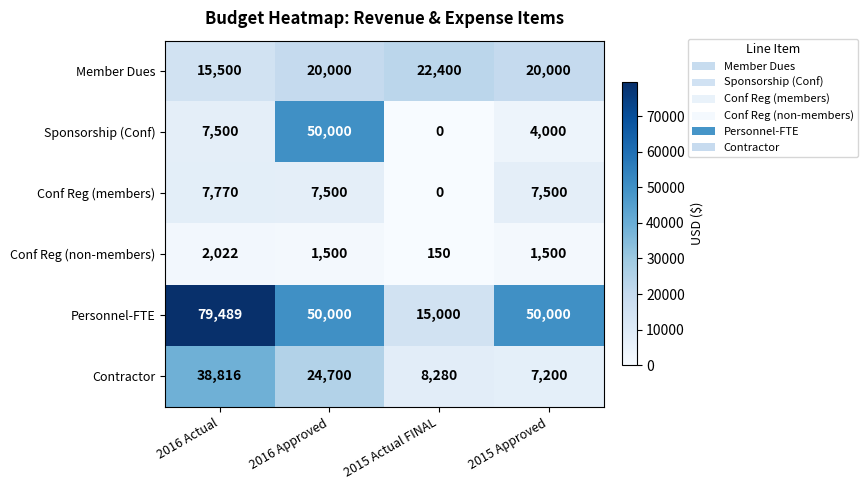

Reading left to right, extract all data points from this chart.

Member Dues: 2016 Actual=15500	2016 Approved=20000	2015 Actual FINAL=22400	2015 Approved=20000
Sponsorship (Conf): 2016 Actual=7500	2016 Approved=50000	2015 Actual FINAL=0	2015 Approved=4000
Conf Reg (members): 2016 Actual=7770	2016 Approved=7500	2015 Actual FINAL=0	2015 Approved=7500
Conf Reg (non-members): 2016 Actual=2022	2016 Approved=1500	2015 Actual FINAL=150	2015 Approved=1500
Personnel-FTE: 2016 Actual=79489	2016 Approved=50000	2015 Actual FINAL=15000	2015 Approved=50000
Contractor: 2016 Actual=38816	2016 Approved=24700	2015 Actual FINAL=8280	2015 Approved=7200